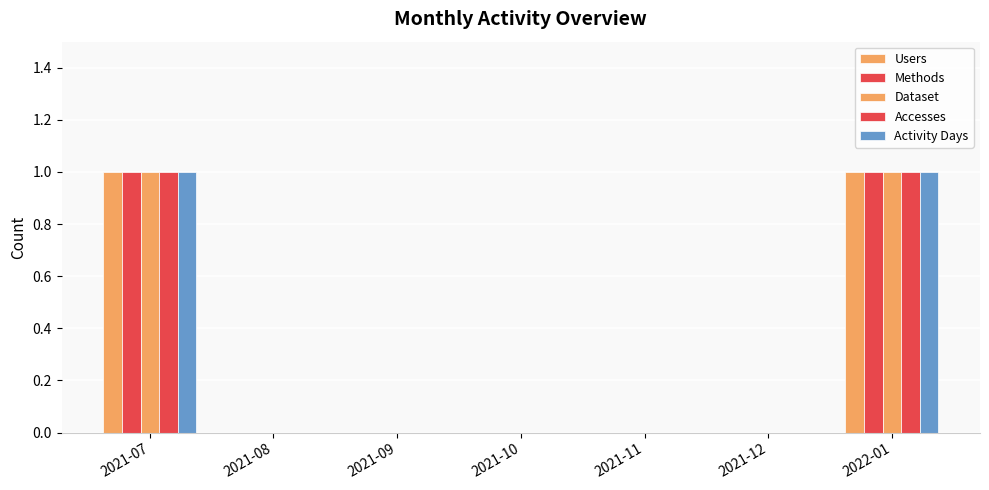

List the labels in order of Methods value, smallest first.

2021-08, 2021-09, 2021-10, 2021-11, 2021-12, 2021-07, 2022-01